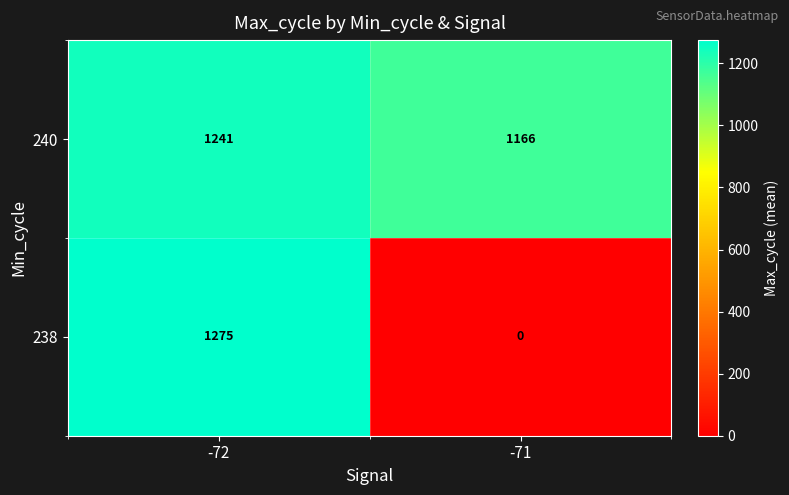

Rank the series by their maximum value, from lowest to highest.

240, 238